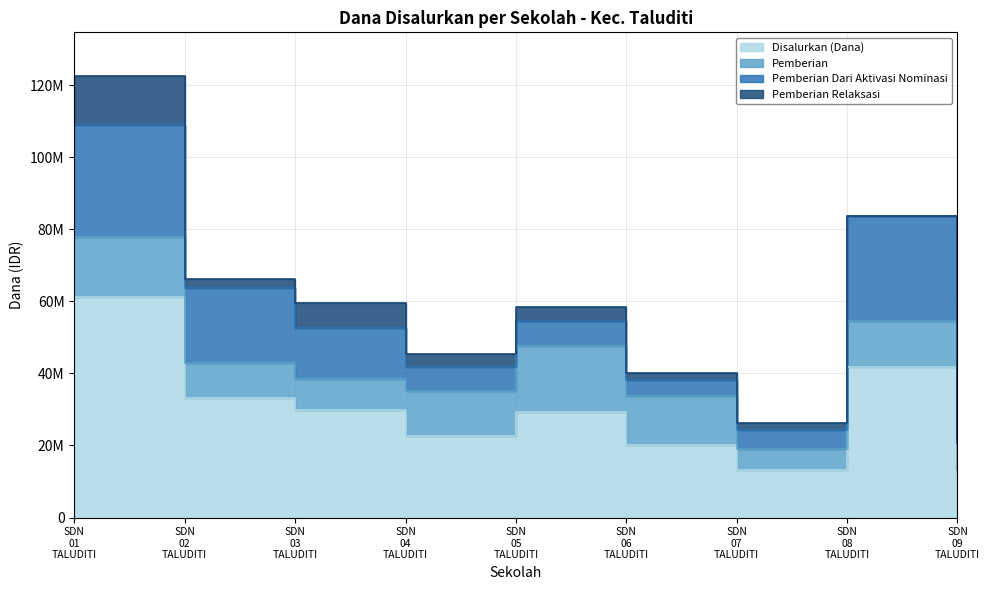

Rank the series by their maximum value, from highest to lowest.

Disalurkan (Dana), Pemberian Dari Aktivasi Nominasi, Pemberian, Pemberian Relaksasi